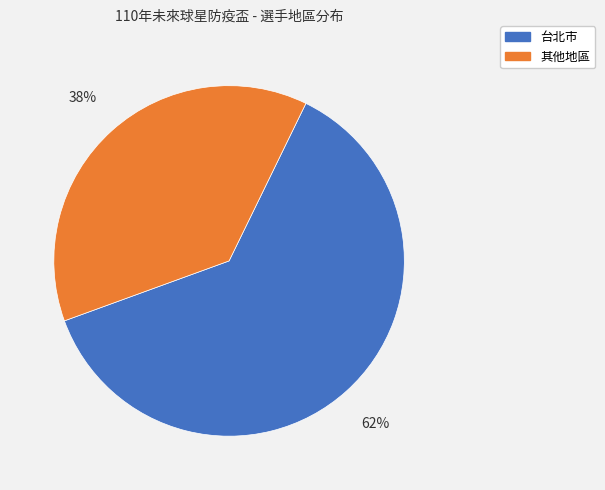

Between 其他地區 and 台北市, which is larger?

台北市